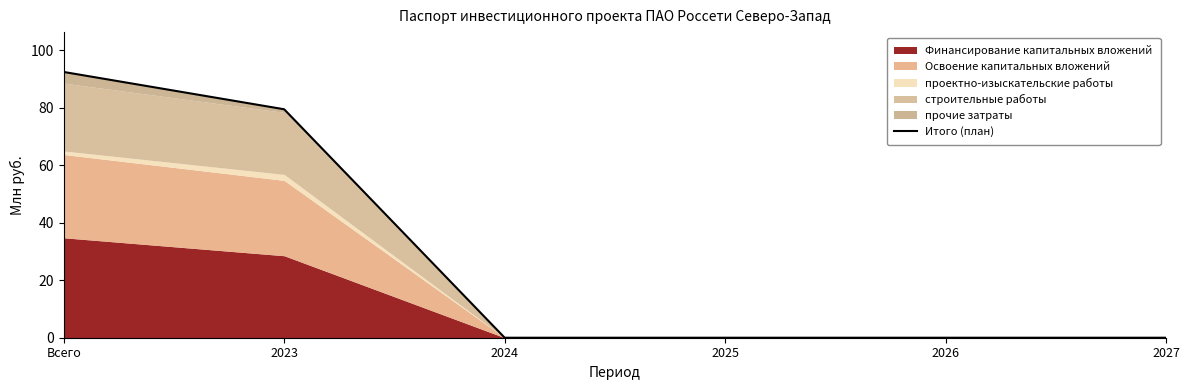

What is the difference between the second highest and minimum values?

79.5